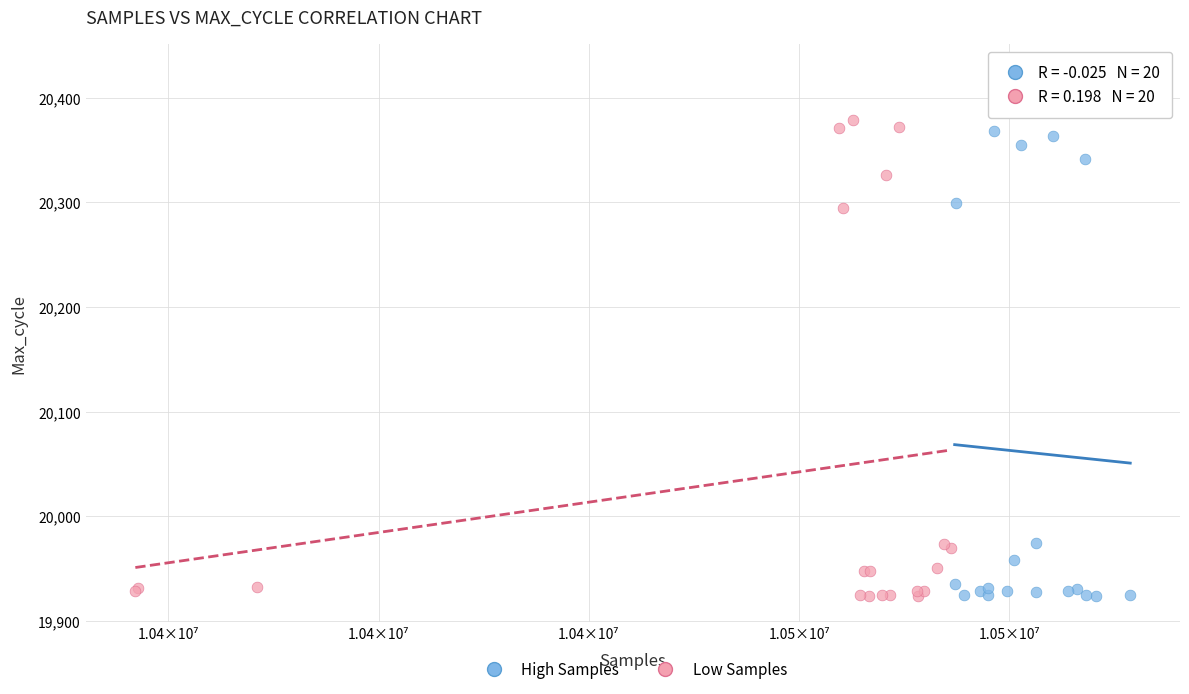

Which series reaches the maximum Y coordinate?

High Samples